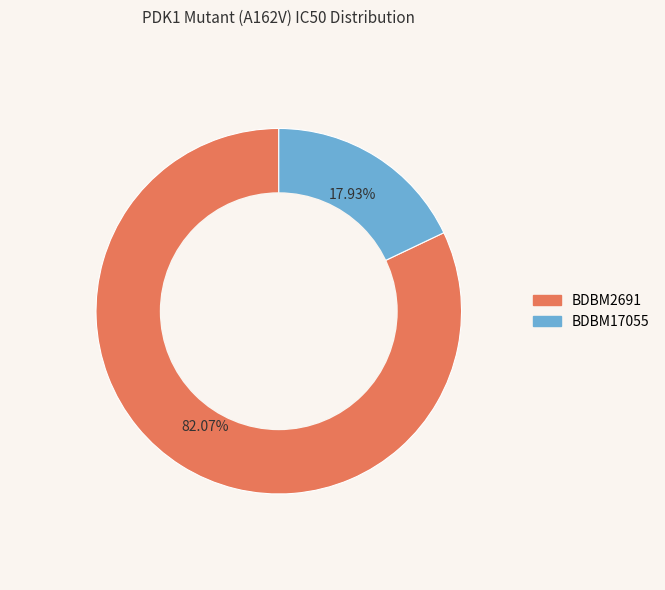

What percentage do BDBM2691 and BDBM17055 together represent?

100.0%